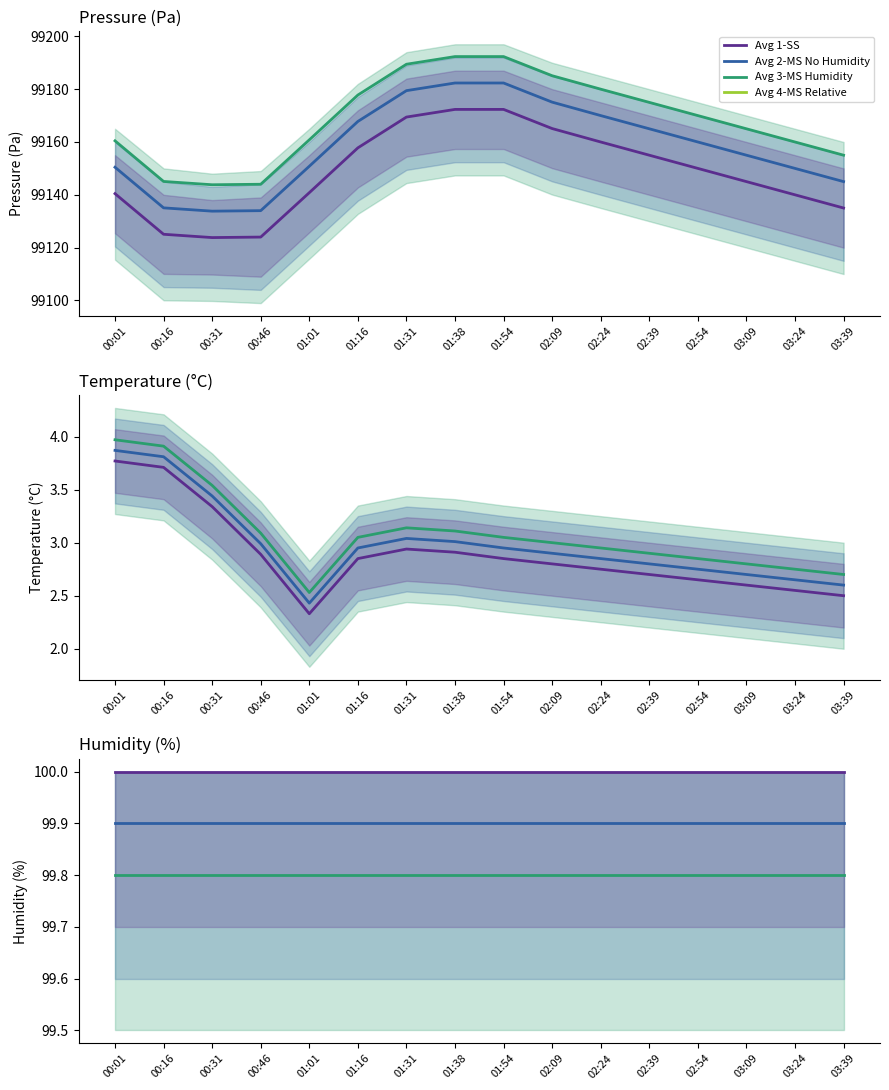

What is the average value of the pressure_upper series?

99158.5